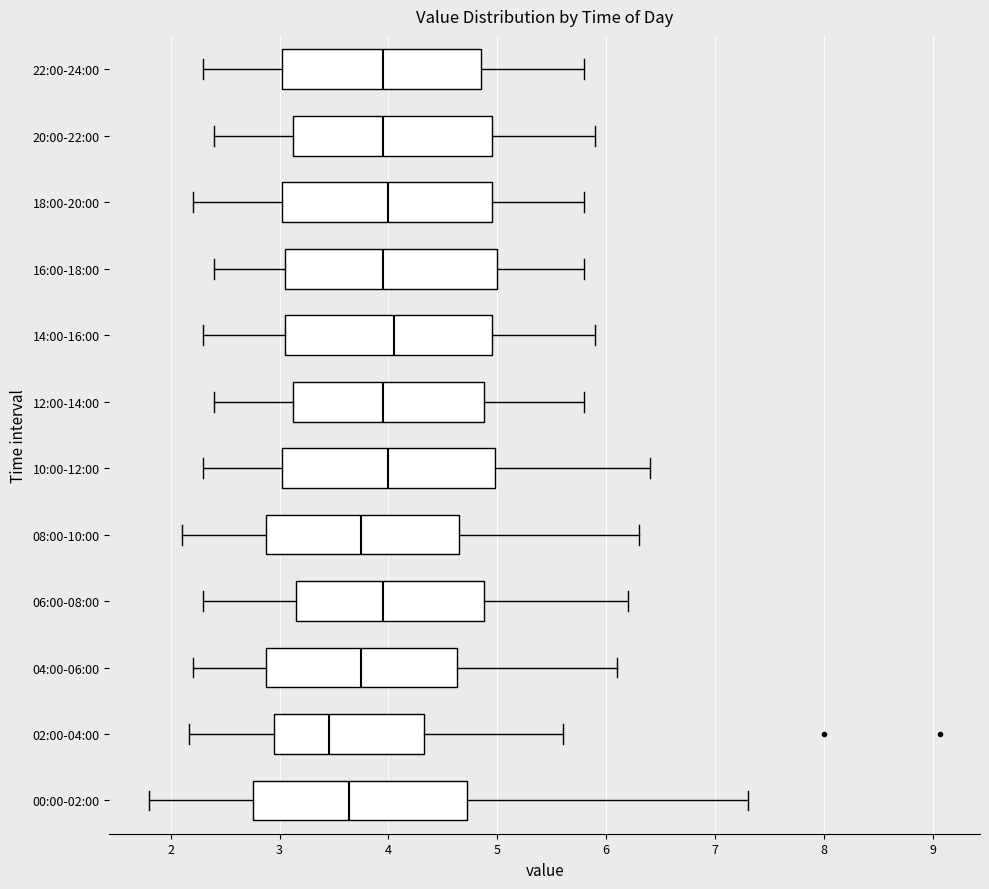

Reading bottom to top, transcribe this box plot: for each box, give where its median line is, the range the box spans, and where its two whiskers end, as read against the x-axis. The values are not printed on the chart, so give them approximately, as read against the axis.

00:00-02:00: median 3.6, box 2.8 to 4.7, whiskers 1.8 to 7.3
02:00-04:00: median 3.5, box 3.0 to 4.3, whiskers 2.2 to 5.6
04:00-06:00: median 3.8, box 2.9 to 4.6, whiskers 2.2 to 6.1
06:00-08:00: median 4.0, box 3.2 to 4.9, whiskers 2.3 to 6.2
08:00-10:00: median 3.8, box 2.9 to 4.7, whiskers 2.1 to 6.3
10:00-12:00: median 4.0, box 3.0 to 5.0, whiskers 2.3 to 6.4
12:00-14:00: median 4.0, box 3.1 to 4.9, whiskers 2.4 to 5.8
14:00-16:00: median 4.1, box 3.1 to 5.0, whiskers 2.3 to 5.9
16:00-18:00: median 4.0, box 3.1 to 5.0, whiskers 2.4 to 5.8
18:00-20:00: median 4.0, box 3.0 to 5.0, whiskers 2.2 to 5.8
20:00-22:00: median 4.0, box 3.1 to 5.0, whiskers 2.4 to 5.9
22:00-24:00: median 4.0, box 3.0 to 4.9, whiskers 2.3 to 5.8